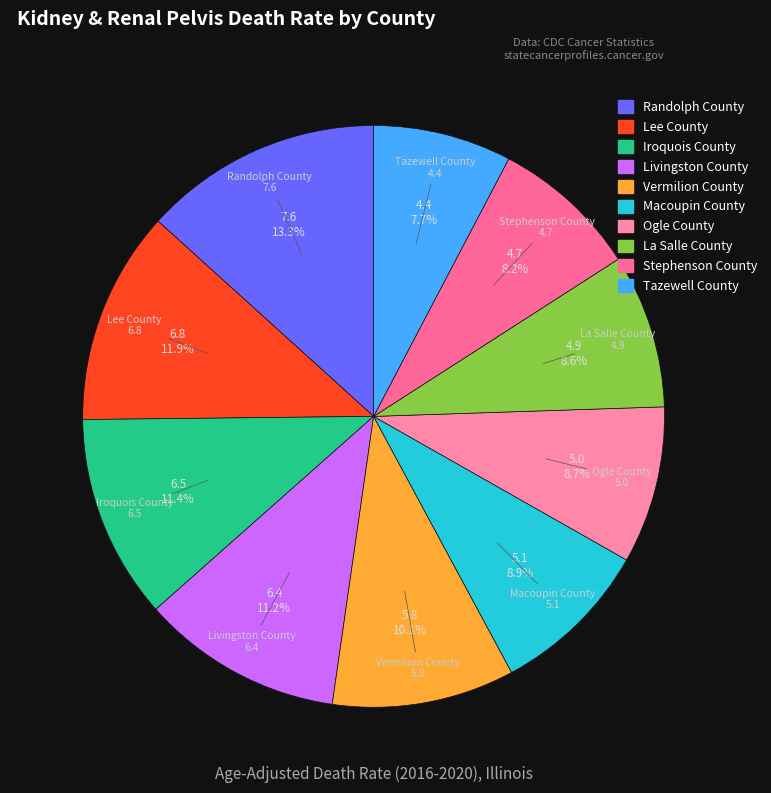

How many segments does this pie chart have?

10